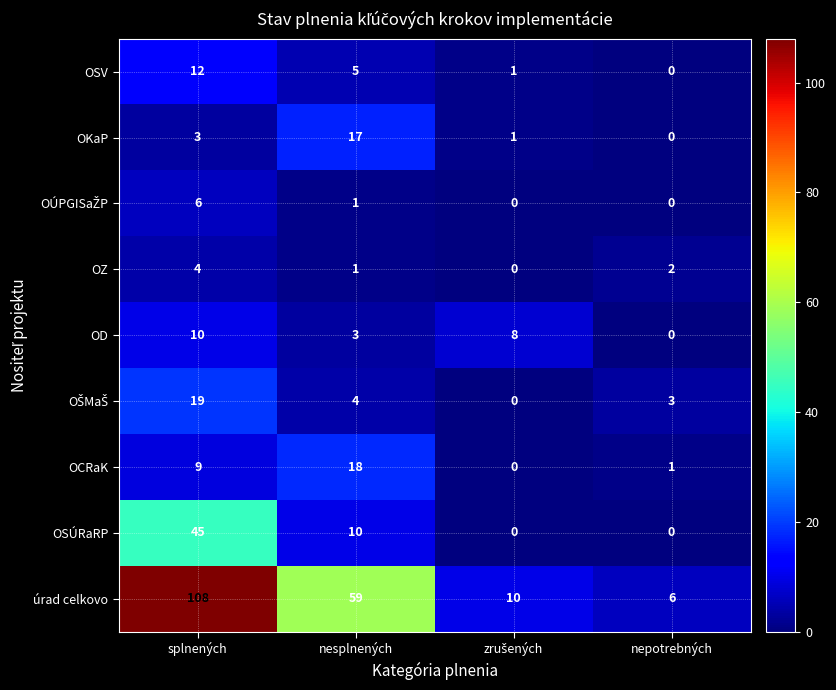

The OD series shows 3 at nesplnených. True or false?

True